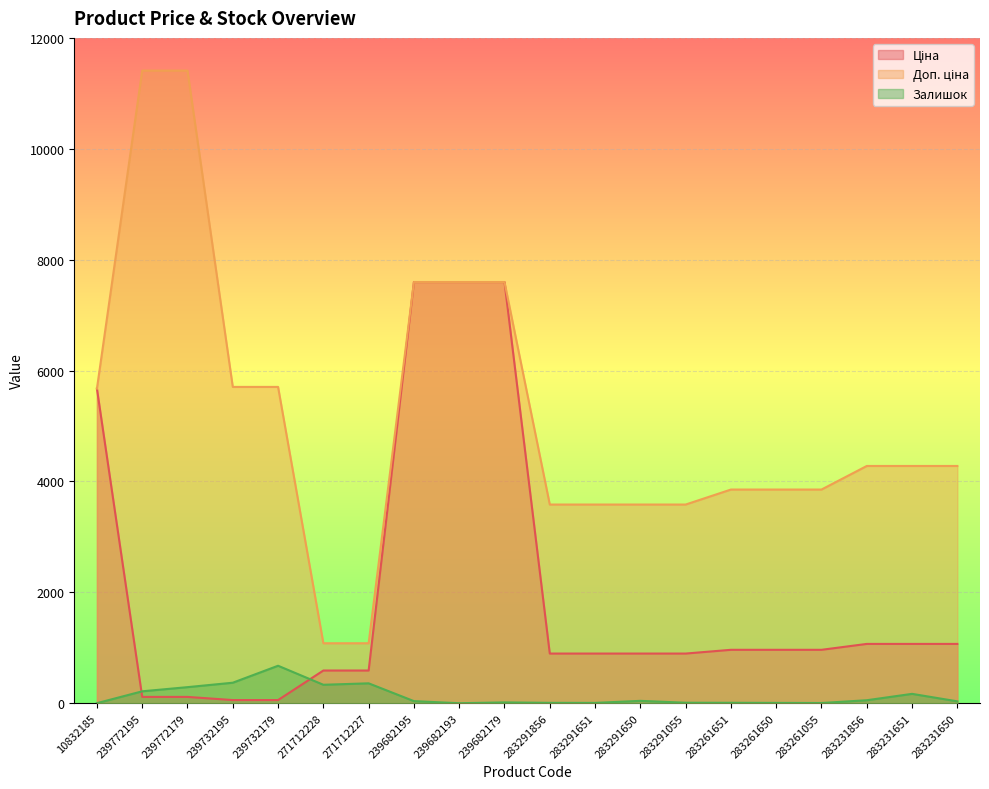

Which label corresponds to the largest value in the chart?

239772195